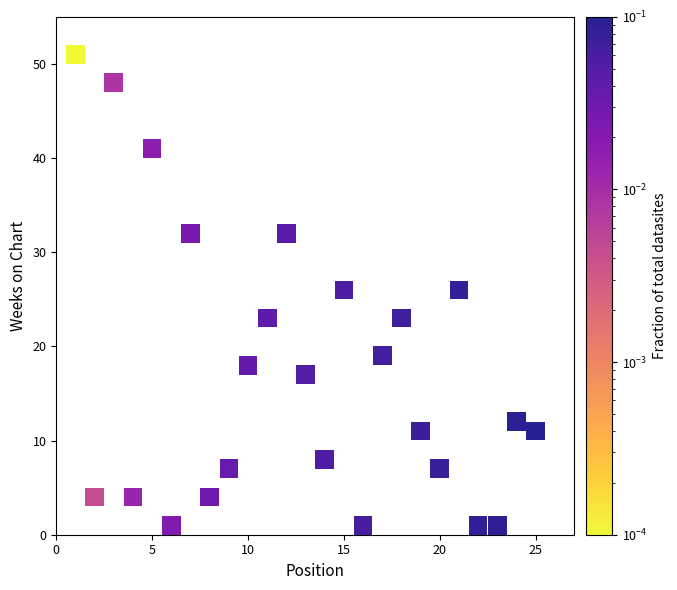

What is the range of Y values (max minus min)?

50